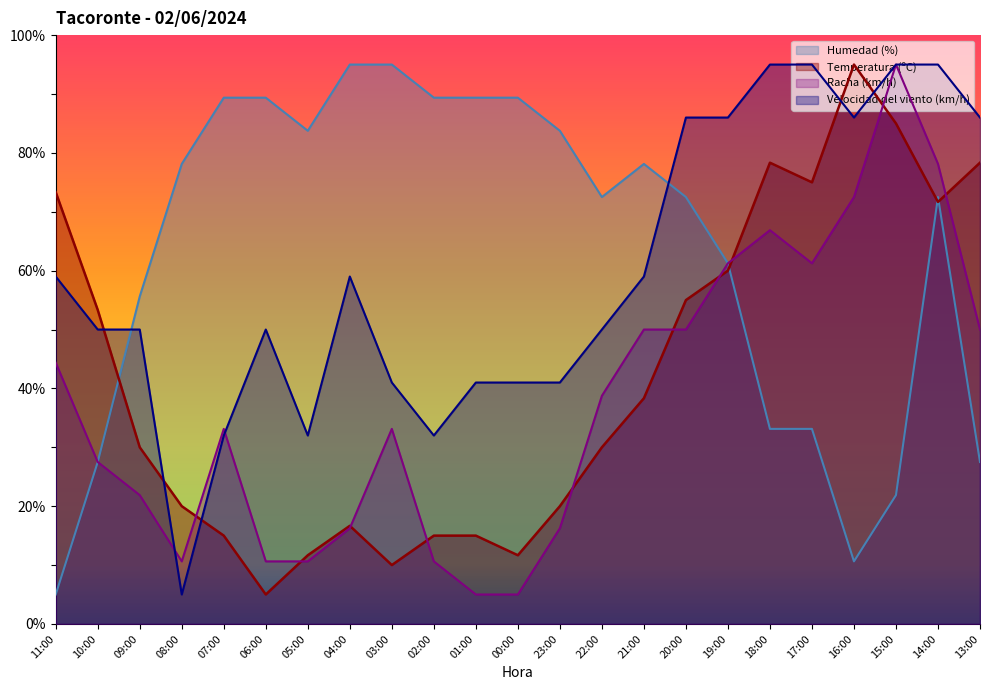

List the series in order of their overall mean, highest first.

Humedad (%), Velocidad del viento (km/h), Temperatura (ºC), Racha (km/h)